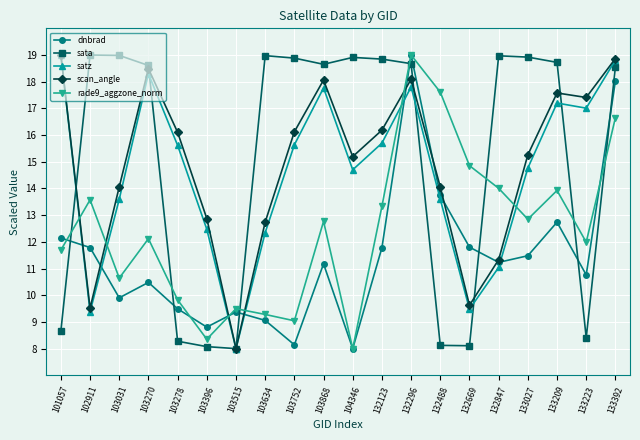

Where does the rade9_aggzone_norm series first go above 12?

102911